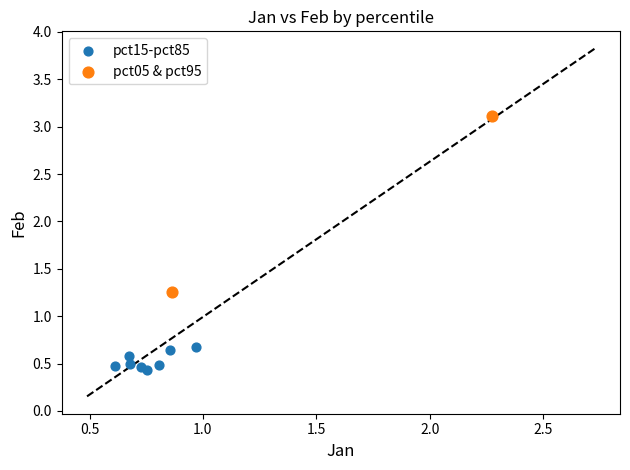

What are all the series names shown in the legend?

pct15-pct85, pct05 & pct95